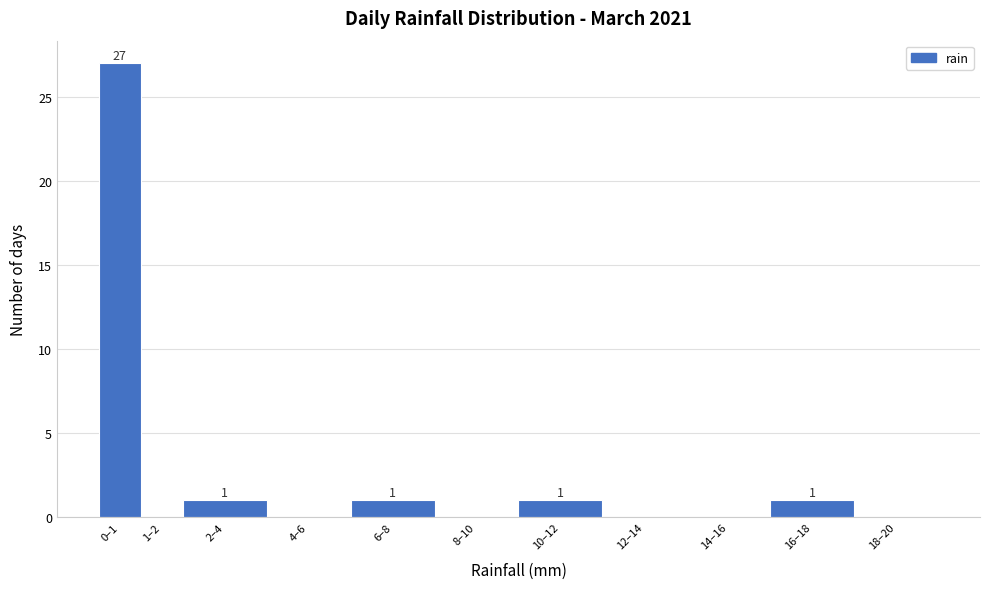

Reading right to left, list all the values displayed in this chart.

18–20=0	16–18=1	14–16=0	12–14=0	10–12=1	8–10=0	6–8=1	4–6=0	2–4=1	1–2=0	0–1=27